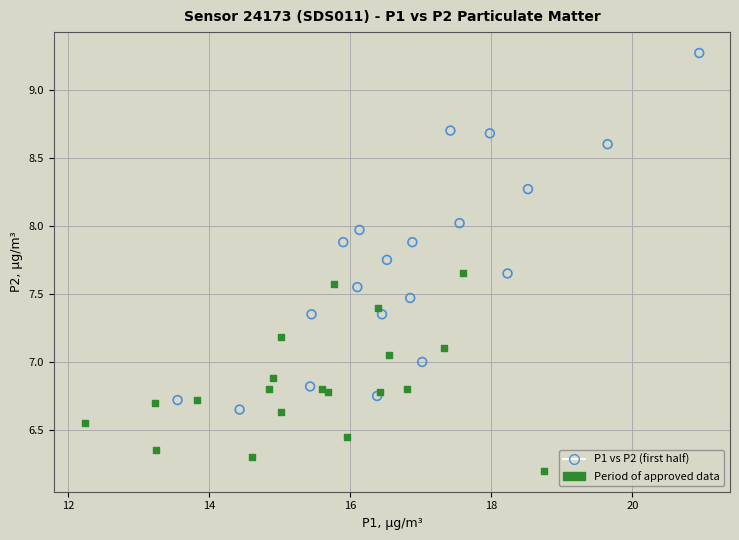

Which series reaches the minimum Y coordinate?

Period of approved data